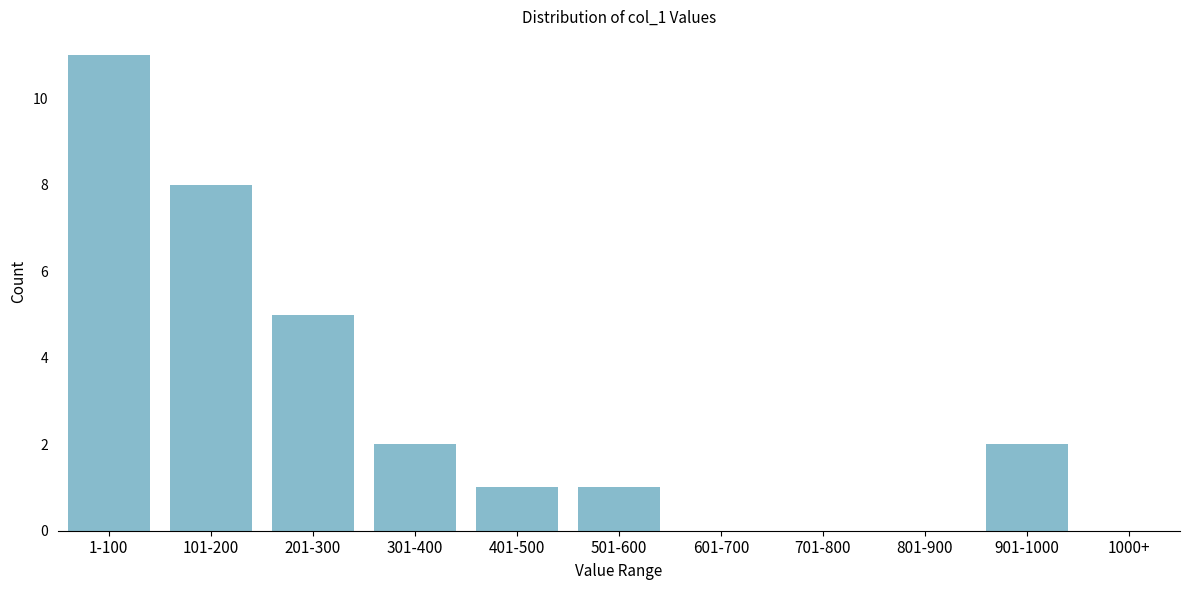

Reading left to right, list all the values displayed in this chart.

1-100=11	101-200=8	201-300=5	301-400=2	401-500=1	501-600=1	601-700=0	701-800=0	801-900=0	901-1000=2	1000+=0